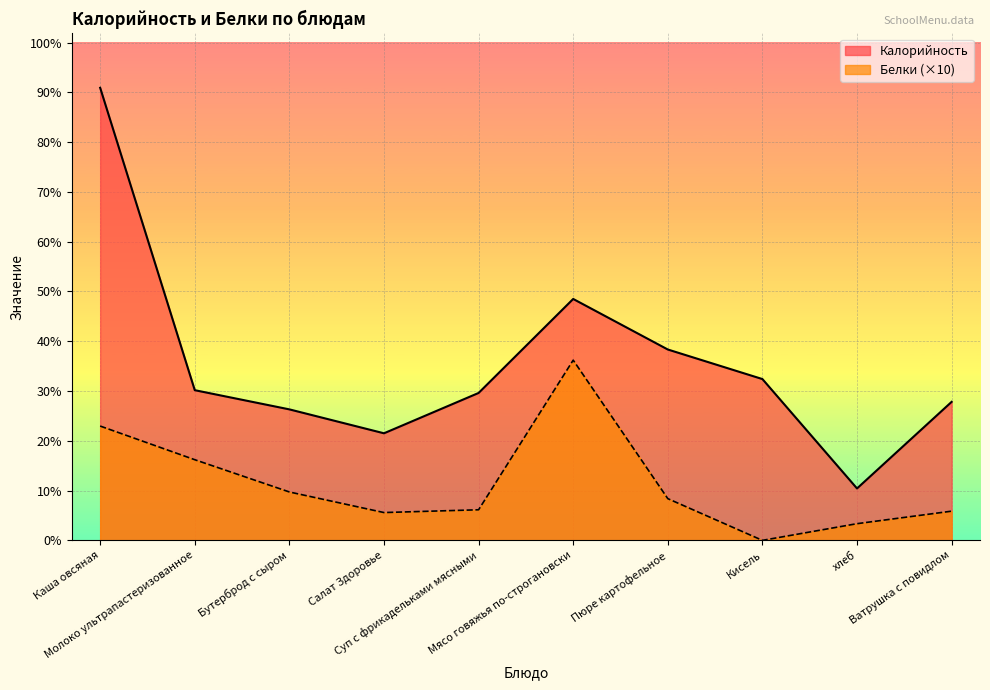

True or false: Белки and Калорийность intersect in this chart.

False